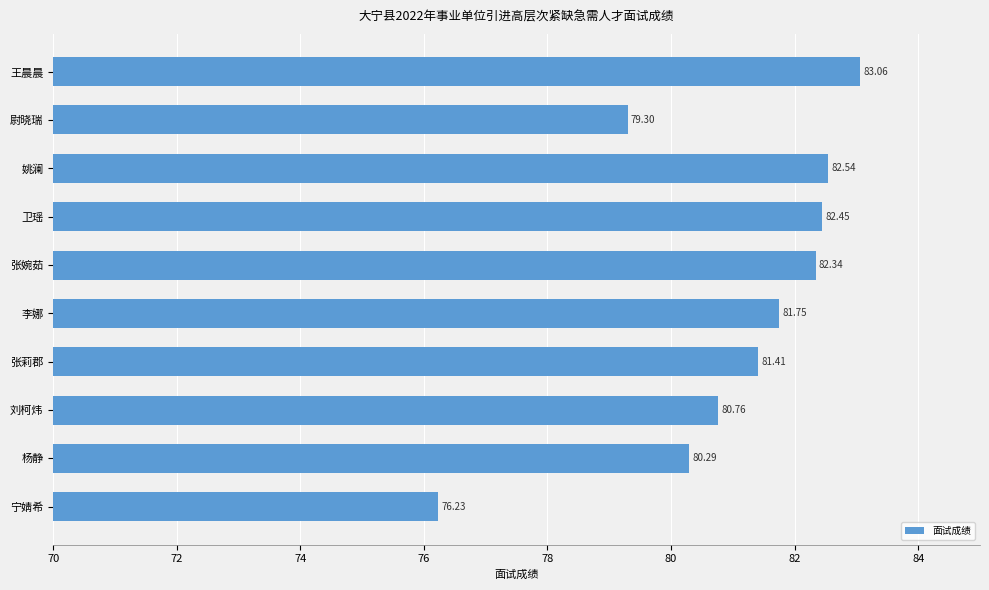

List the labels in order of value, smallest first.

宁婧希, 尉晓瑞, 杨静, 刘柯炜, 张莉郡, 李娜, 张婉茹, 卫瑶, 姚澜, 王晨晨